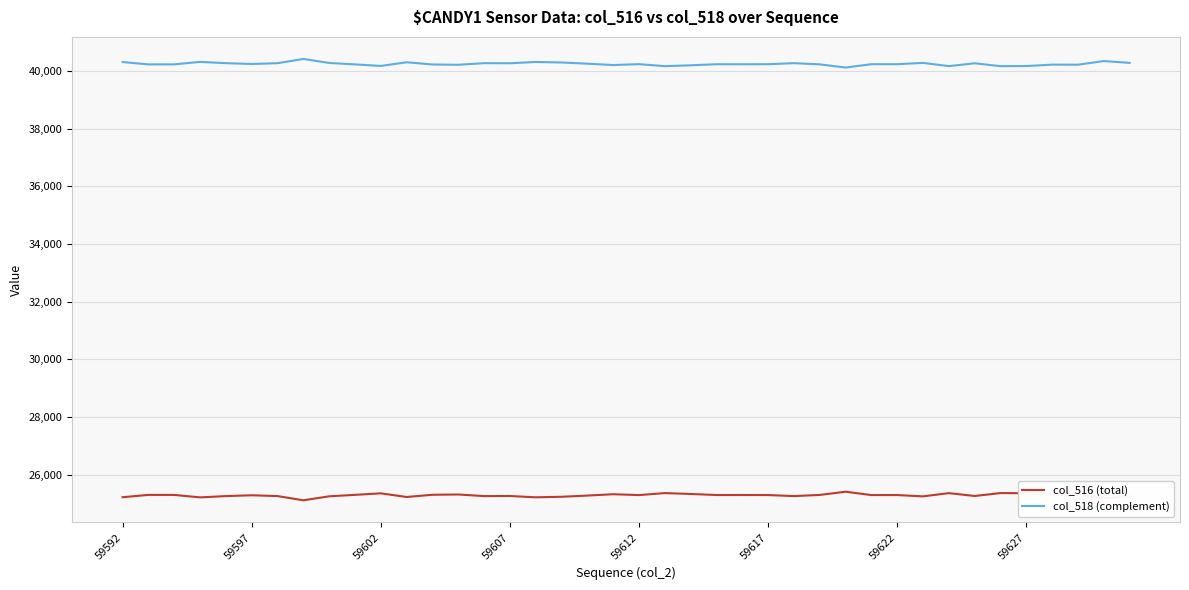

True or false: col_516 (total) and col_518 (complement) intersect in this chart.

False